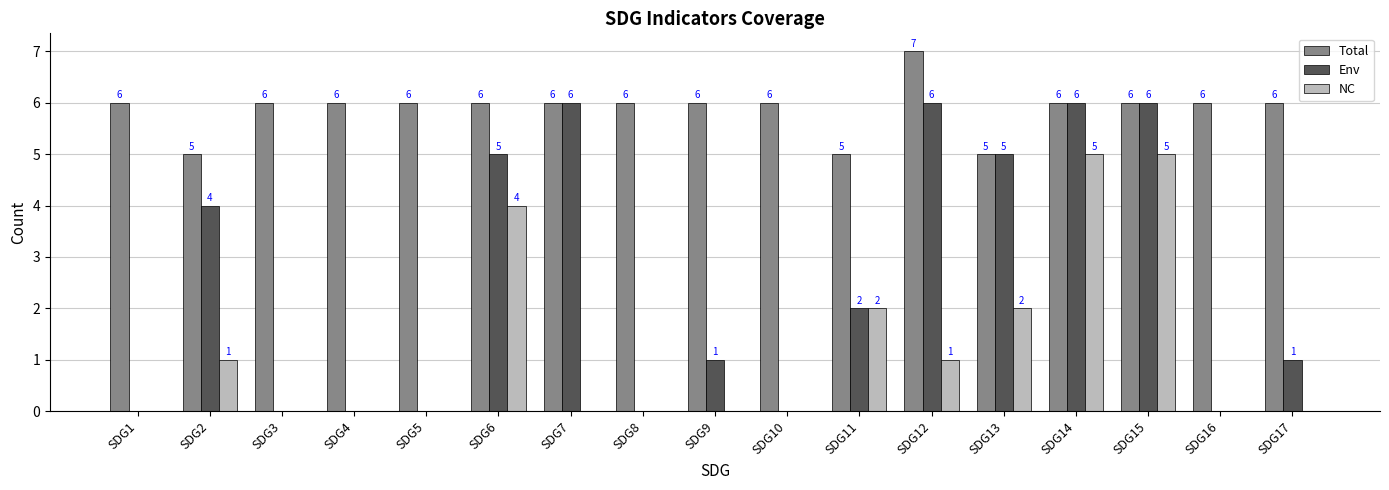

Which series has the largest total across all categories?

Total